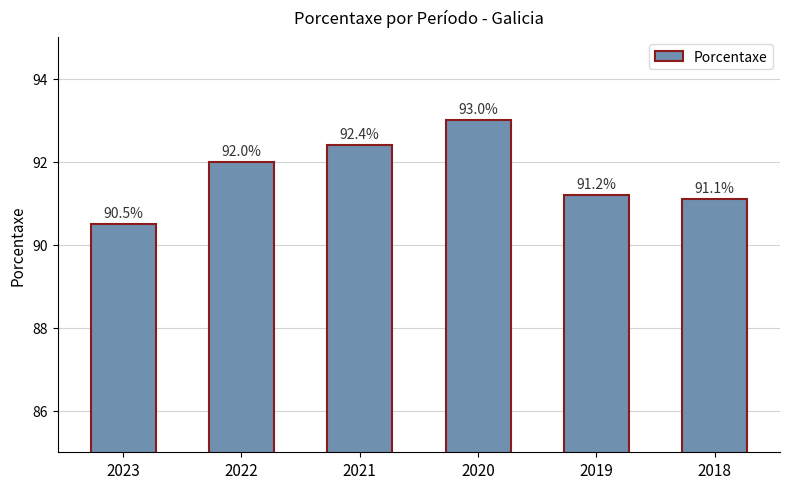

Which has a higher value, 2019 or 2022?

2022